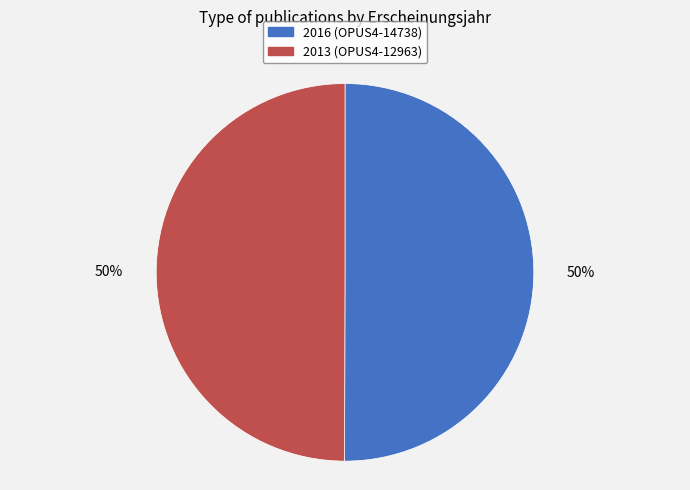

To the nearest percent, what is the average slice percentage?

50%